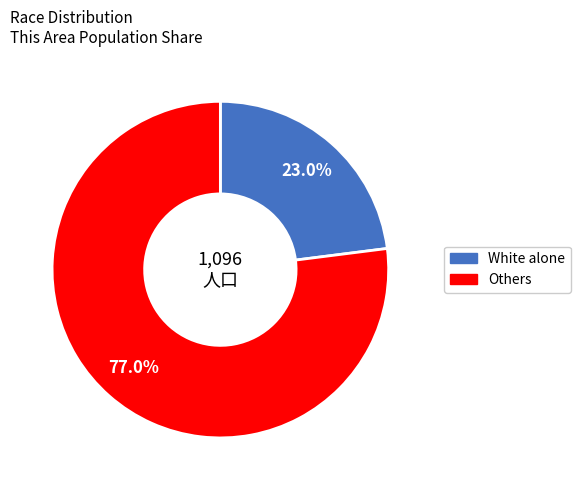

Is there any slice that represents more than half of the pie?

Yes